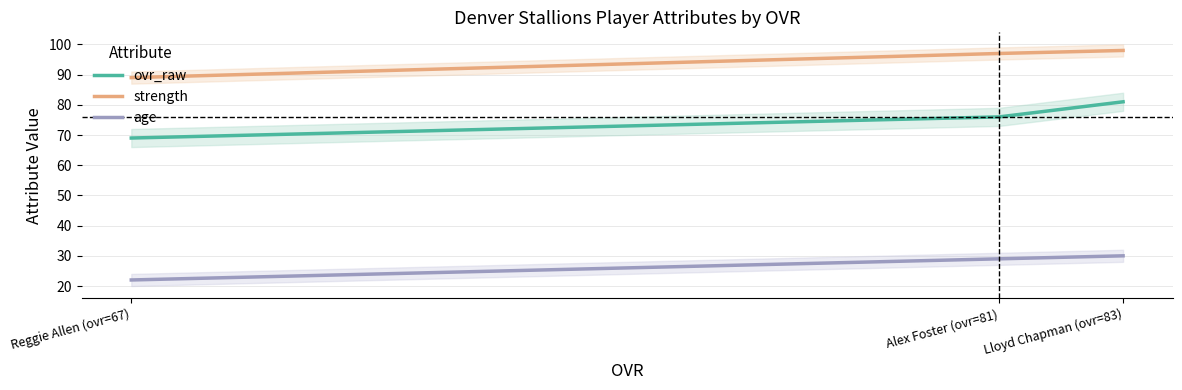

Rank the series by their maximum value, from lowest to highest.

age, ovr_raw, strength